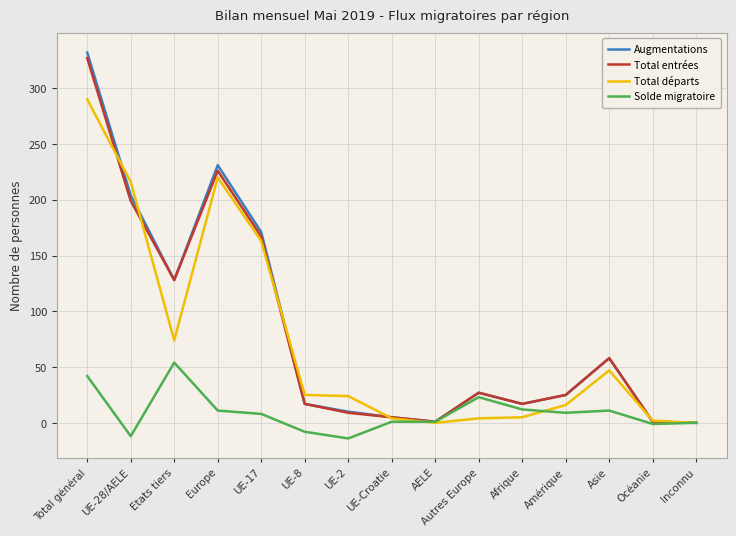

How many categories are shown in the chart?

15